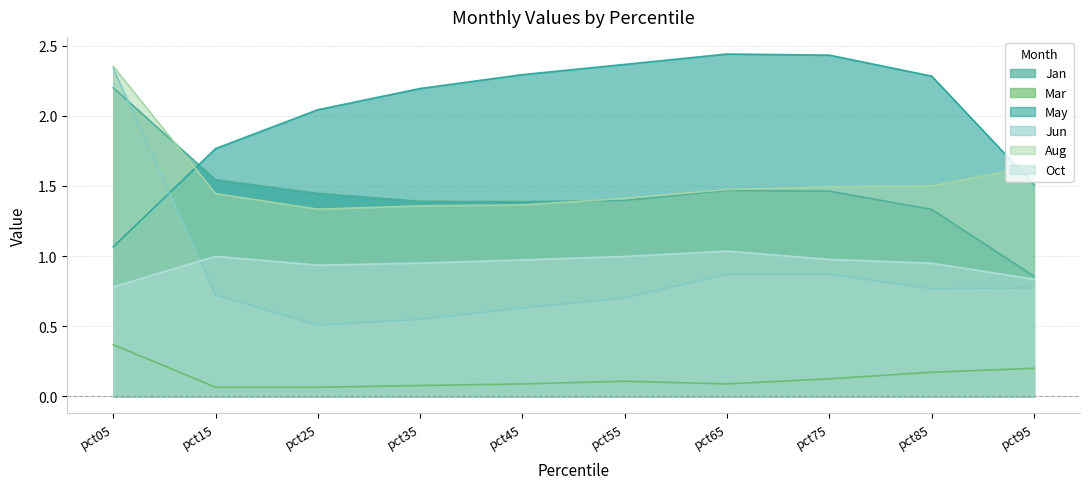

Is it true that Oct equals 1.4 at pct35?

False